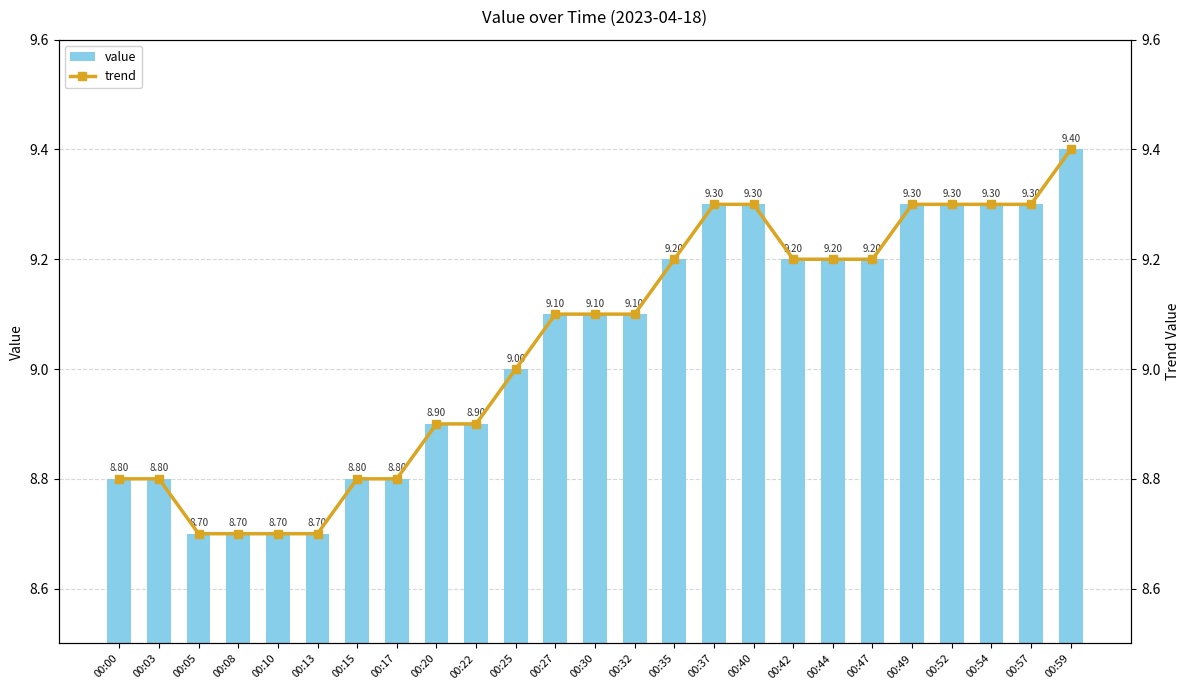

Is it true that trend equals 9.1 at 00:32?

True